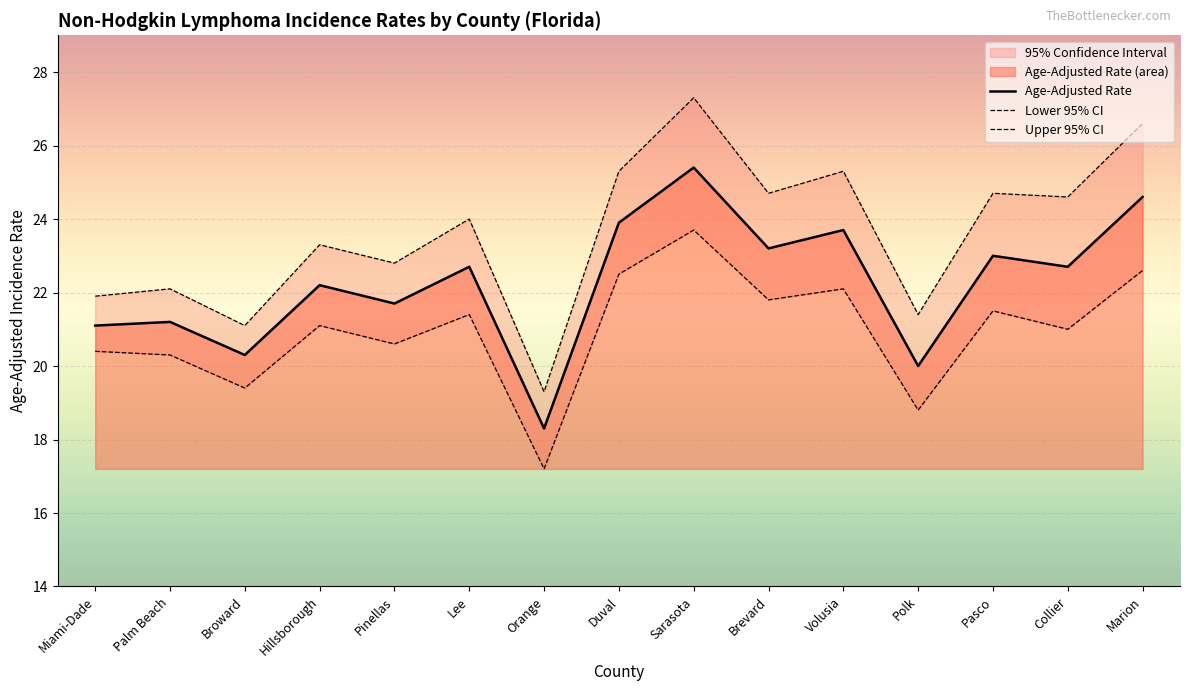

True or false: Lower 95% CI and Age-Adjusted Rate cross at least once.

False